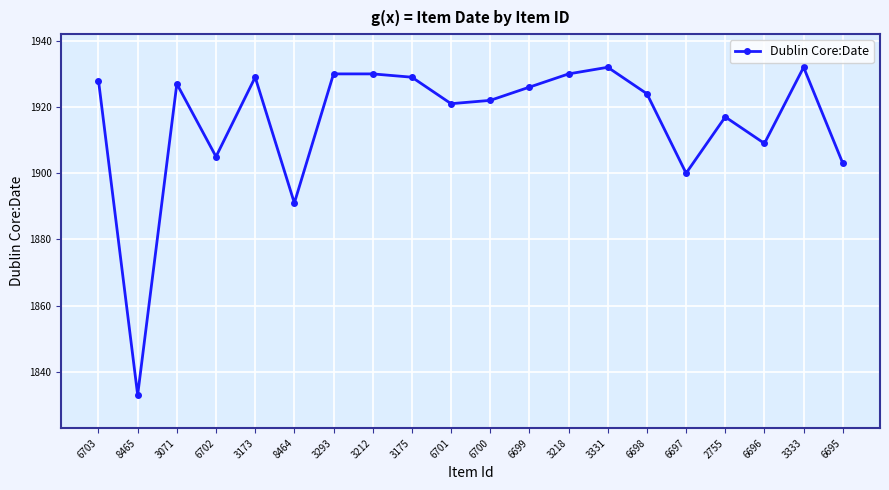

Reading right to left, transcribe all the data shown in this chart.

6695=1903	3333=1932	6696=1909	2755=1917	6697=1900	6698=1924	3331=1932	3218=1930	6699=1926	6700=1922	6701=1921	3175=1929	3212=1930	3293=1930	8464=1891	3173=1929	6702=1905	3071=1927	8465=1833	6703=1928